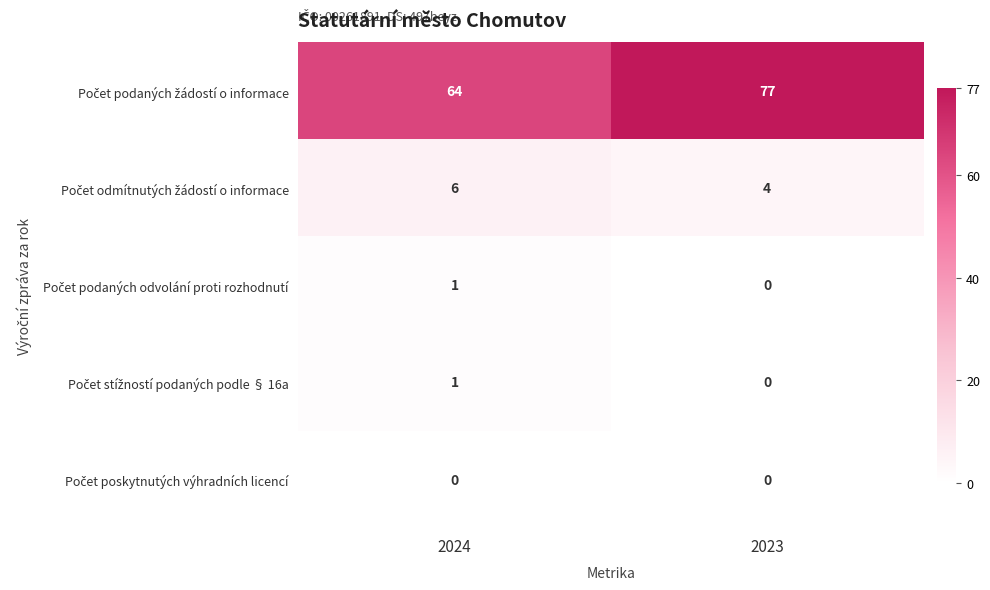

What is the average value of the Počet odmítnutých žádostí o informace series?

5